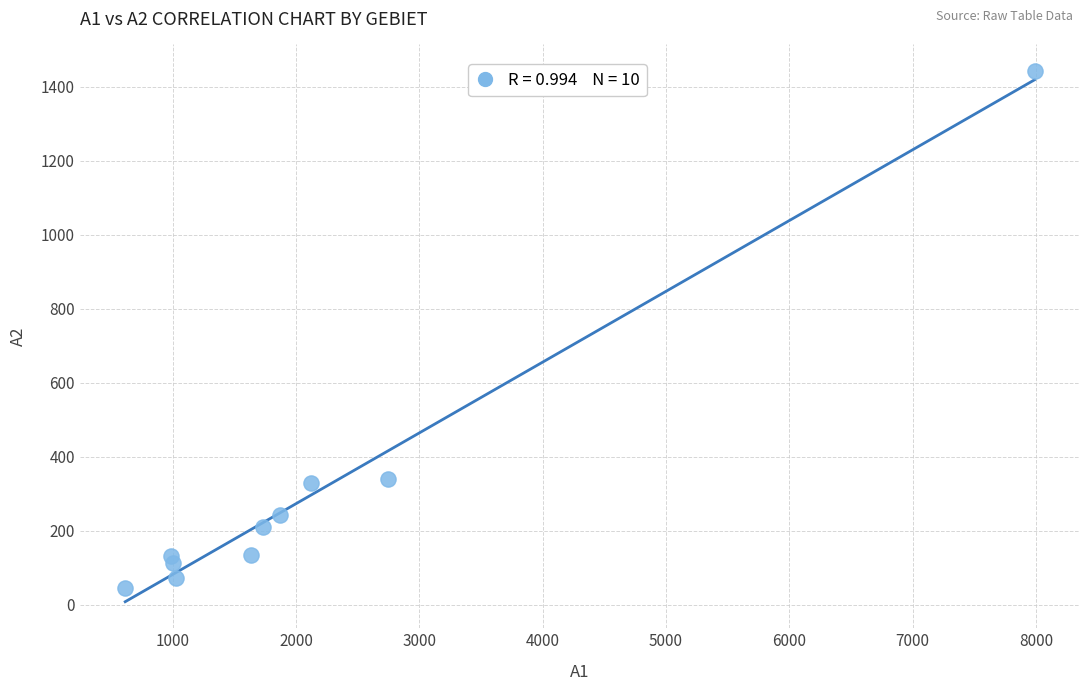

What is the range of X values (max minus min)?

7374